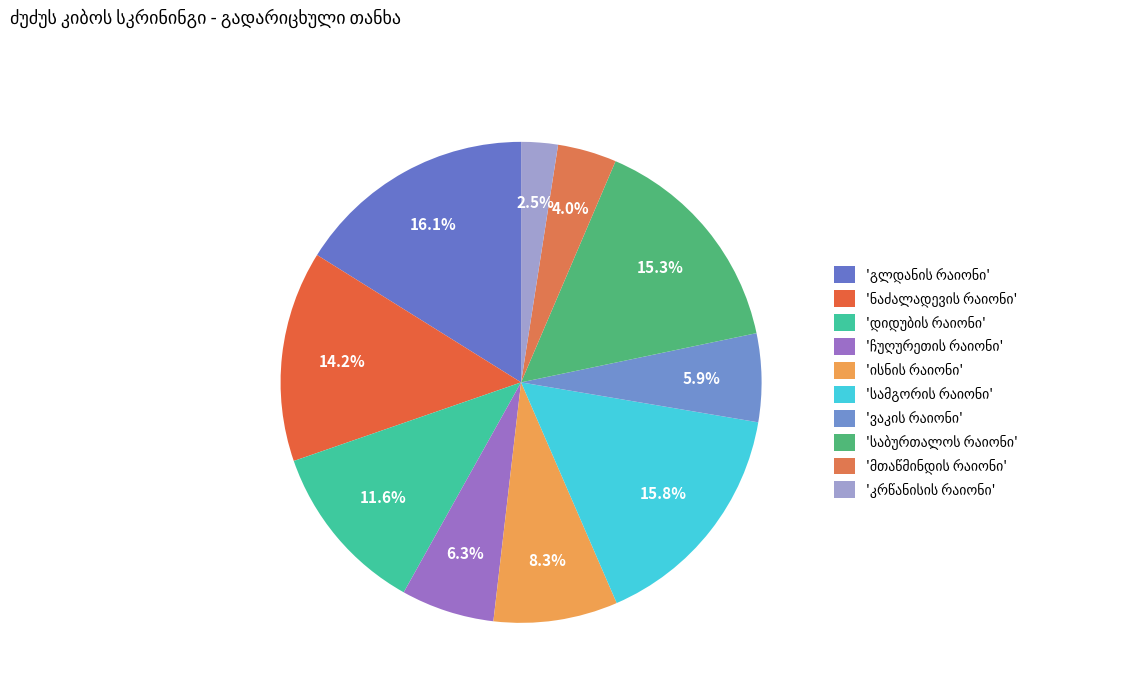

To the nearest percent, what is the difference between the largest and smallest slice percentages?

14%